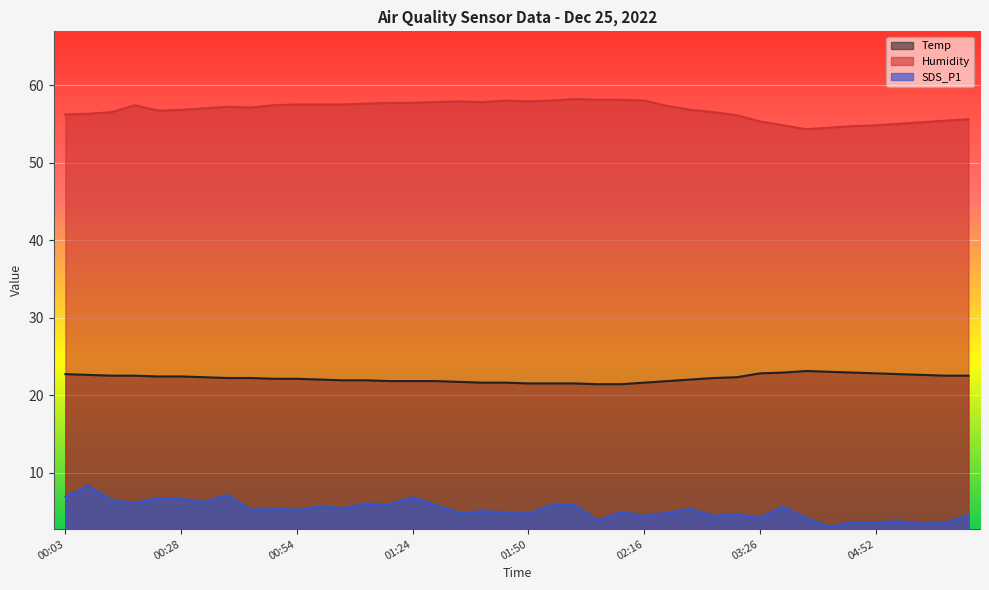

What are all the series names shown in the legend?

Temp, Humidity, SDS_P1